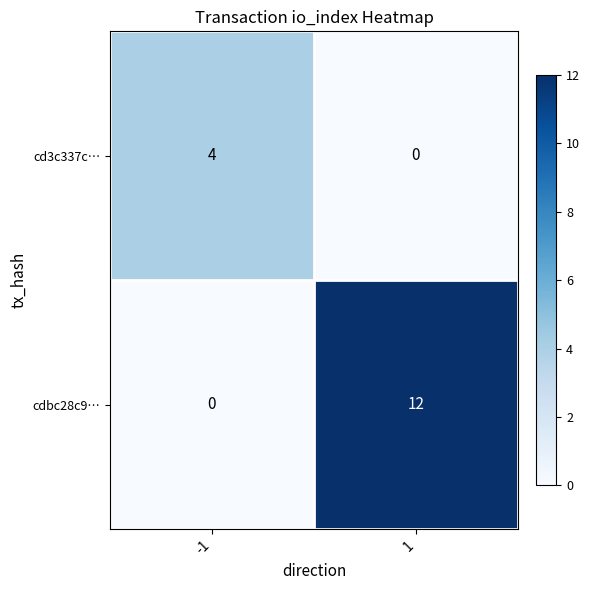

True or false: cd3c337c… has a value of 1 at 1.

False